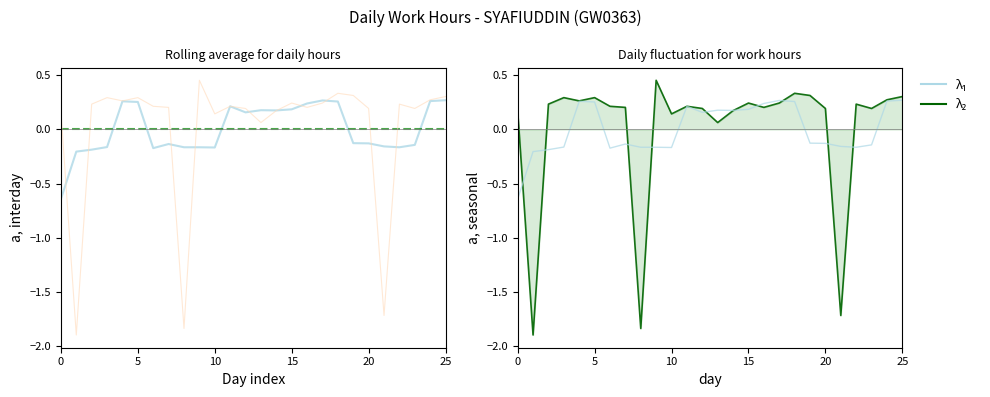

Which series ends up on top after the final intersection of Work Hours (smoothed) and Raw deviation?

Raw deviation